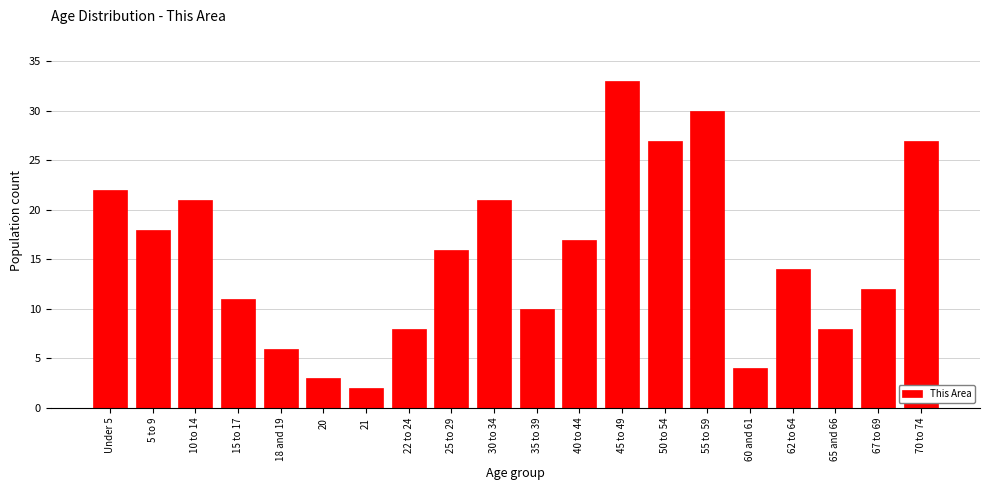

Reading left to right, what are all the values shown in this chart?

Under 5=22	5 to 9=18	10 to 14=21	15 to 17=11	18 and 19=6	20=3	21=2	22 to 24=8	25 to 29=16	30 to 34=21	35 to 39=10	40 to 44=17	45 to 49=33	50 to 54=27	55 to 59=30	60 and 61=4	62 to 64=14	65 and 66=8	67 to 69=12	70 to 74=27